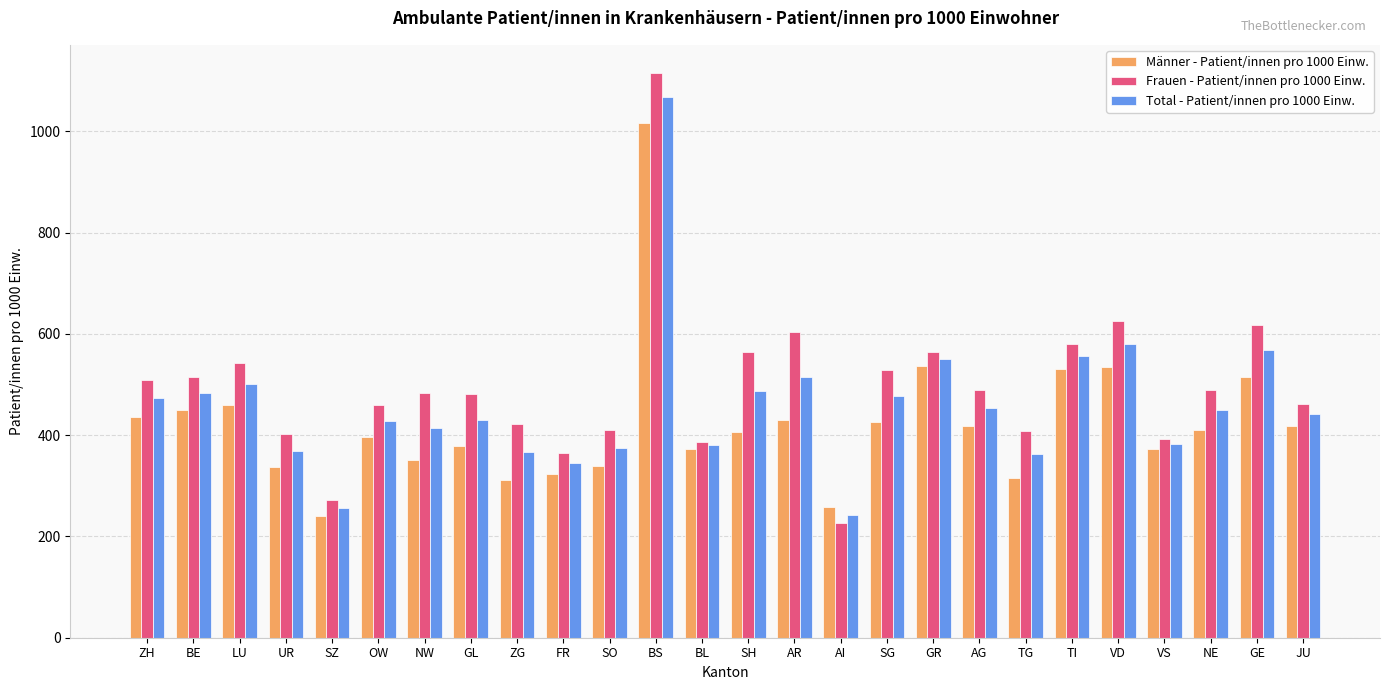

List the series in order of their overall mean, lowest first.

Männer - Patient/innen pro 1000 Einw., Total - Patient/innen pro 1000 Einw., Frauen - Patient/innen pro 1000 Einw.